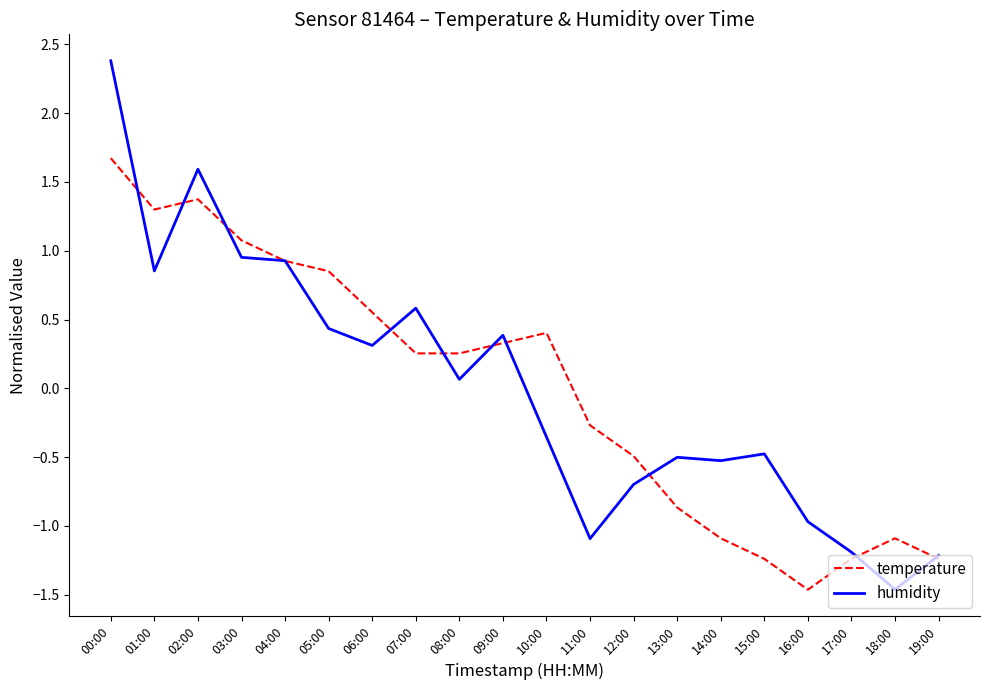

Which series has the widest spread of values?

humidity